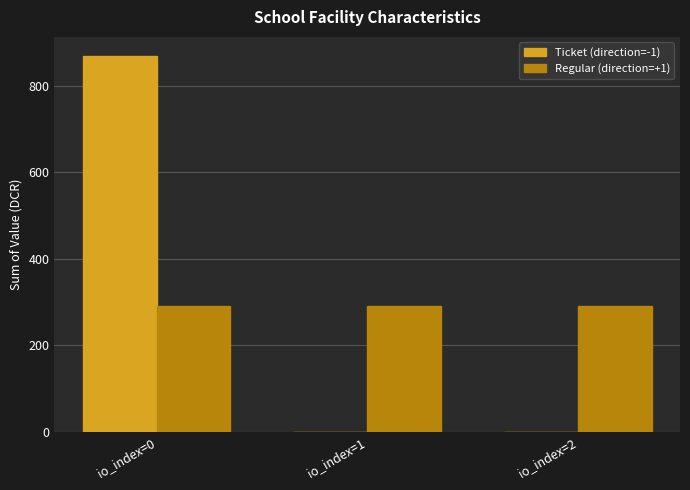

Which series has the widest spread of values?

Ticket (direction=-1)